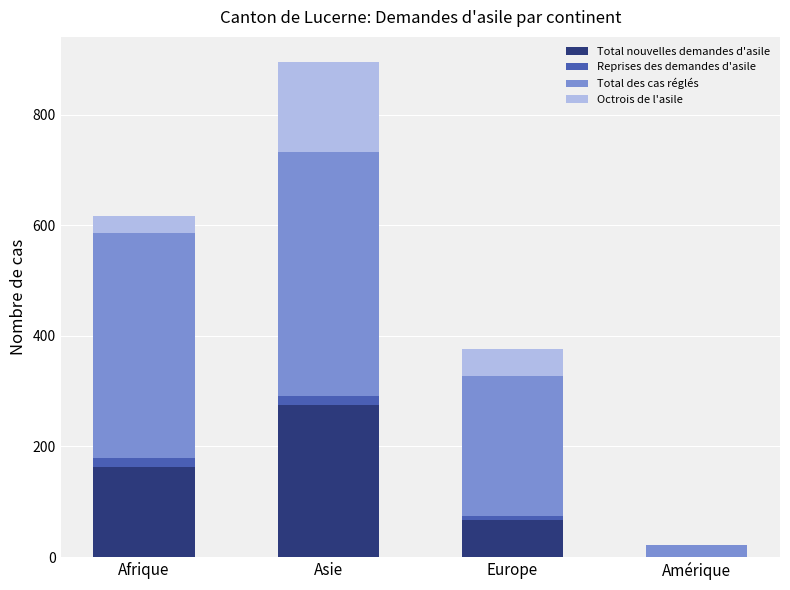

Is it true that Total nouvelles demandes d'asile equals 35 at Europe?

False